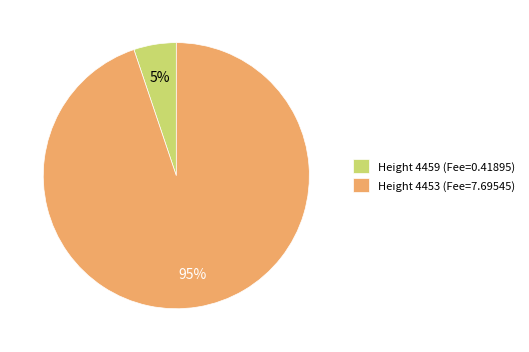

Count the number of slices in the pie.

2